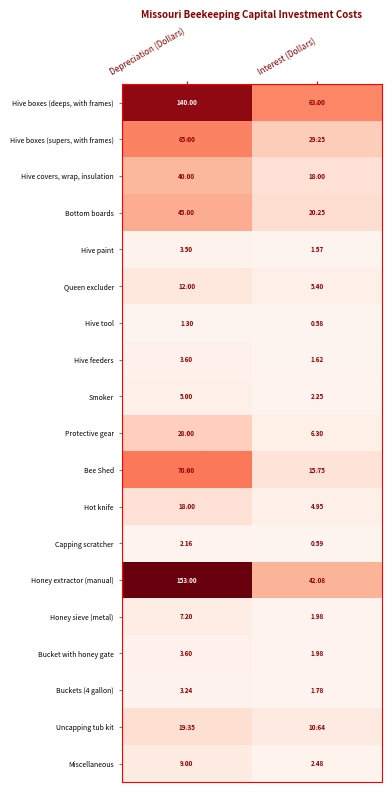

At which label does Capping scratcher reach its minimum?

Interest (Dollars)